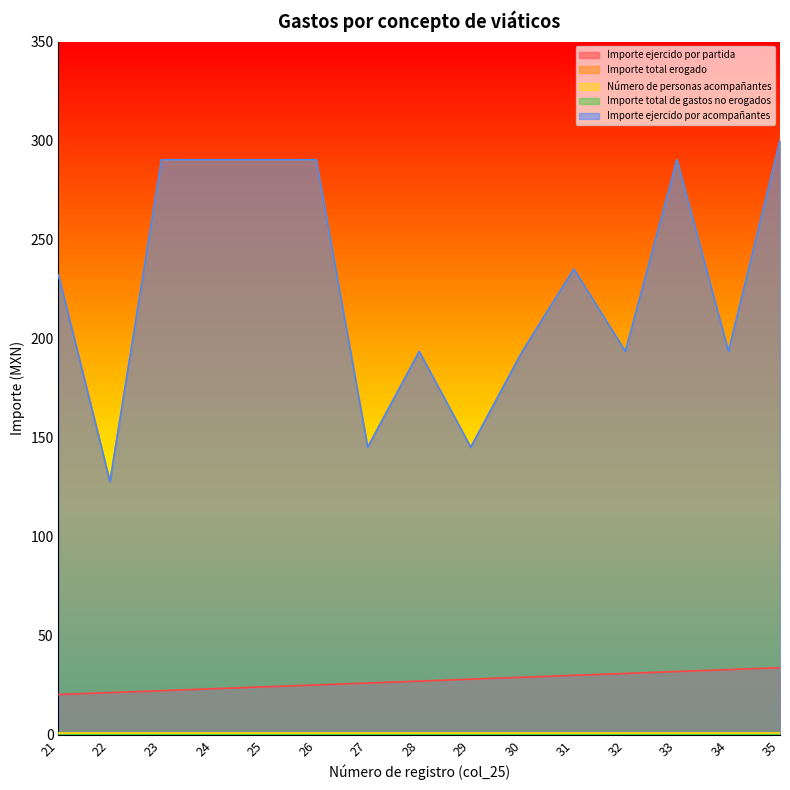

Where is Importe ejercido por acompañantes nearest to the value 213?

21